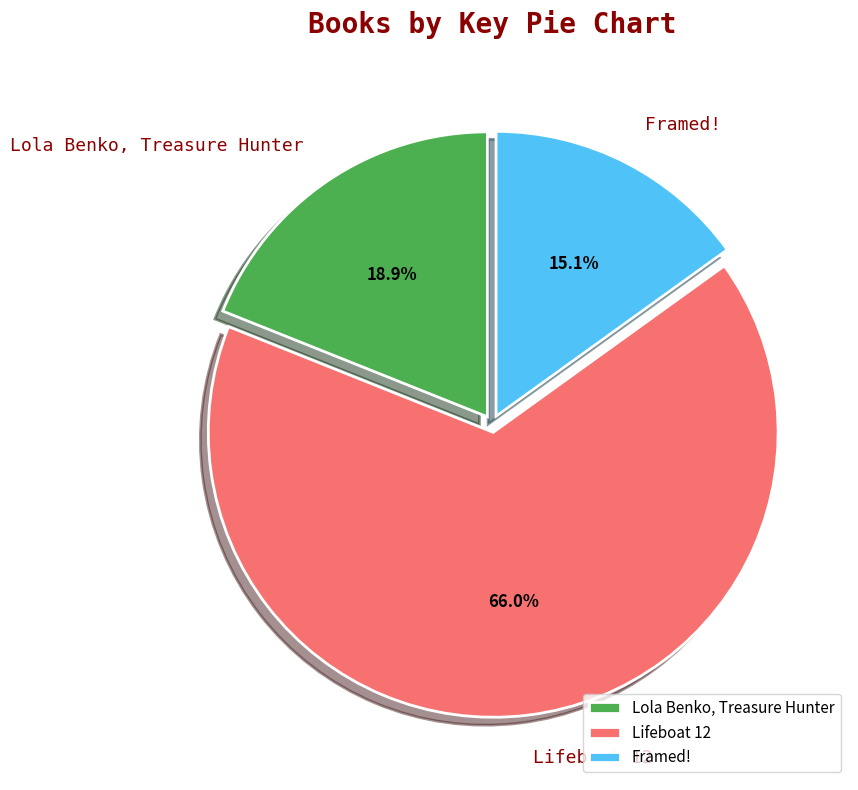

Does any single category account for the majority?

Yes